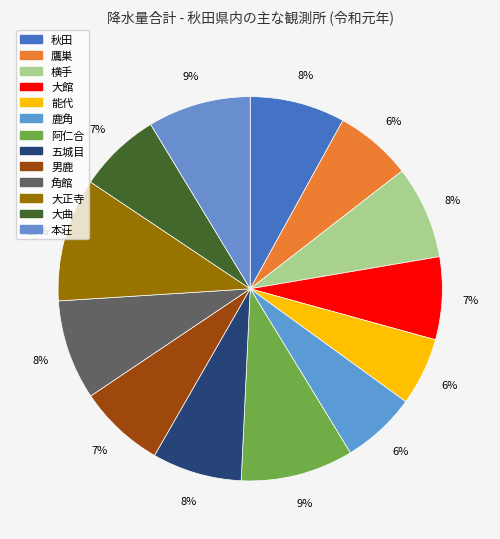

Count the number of slices in the pie.

13